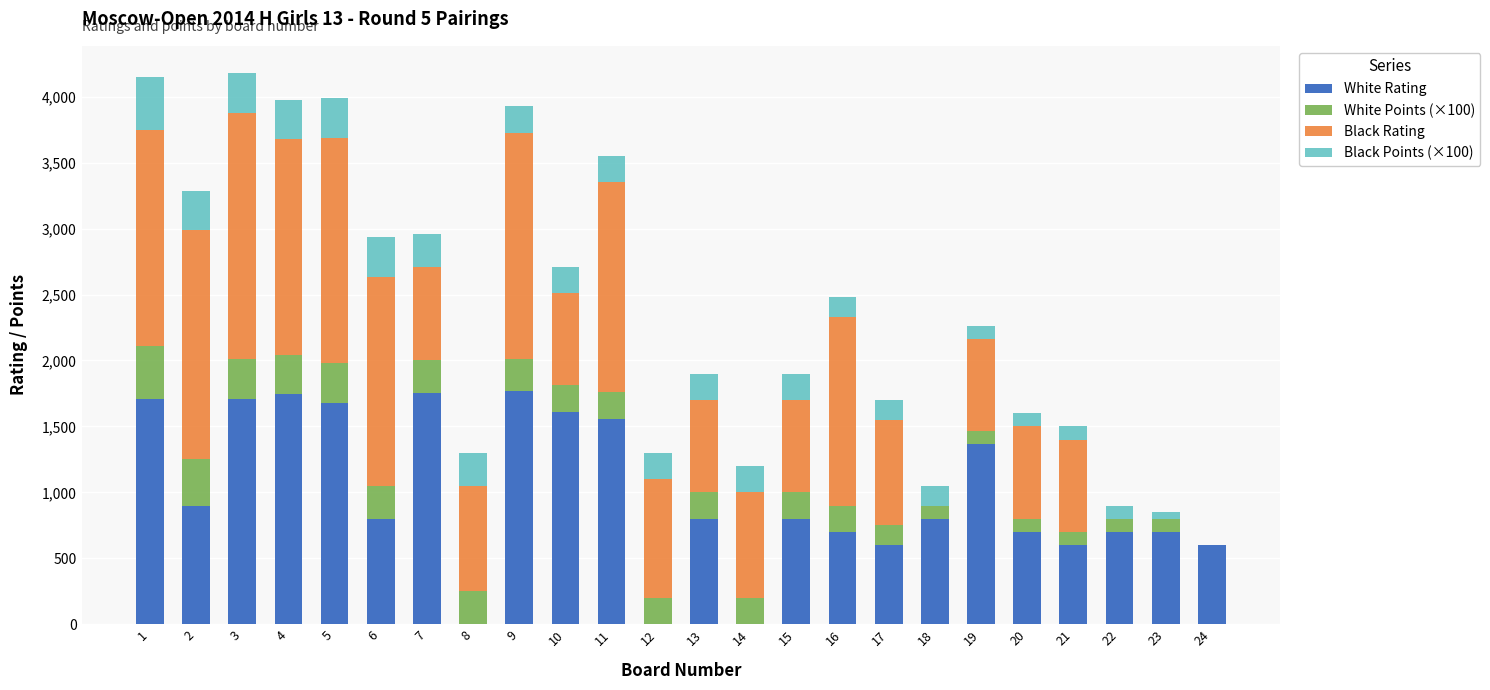

What is the maximum value for White Rating?

1765